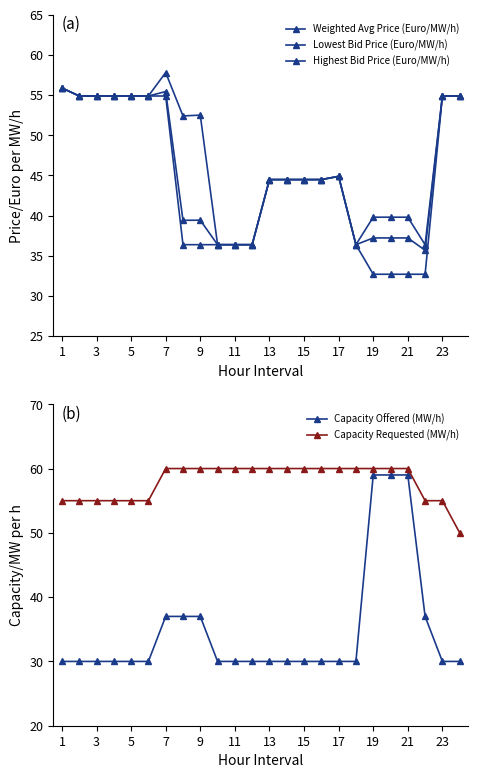

How many data points in Lowest Bid Price (Euro/MW/h) are above 44?

14